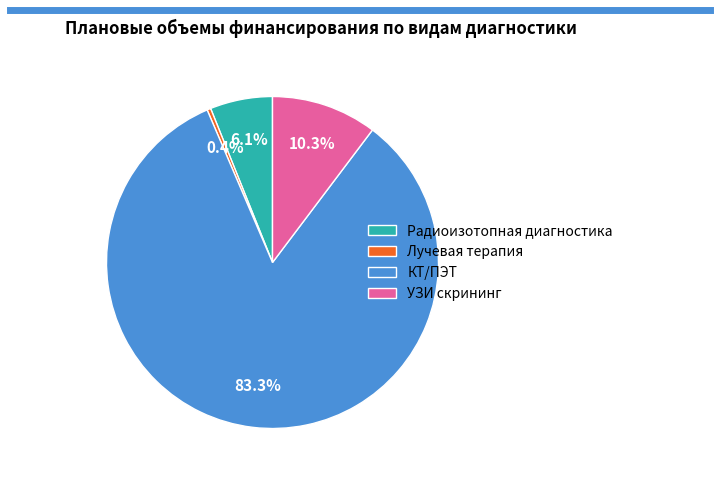

The Лучевая терапия slice represents 0% of the pie. True or false?

True